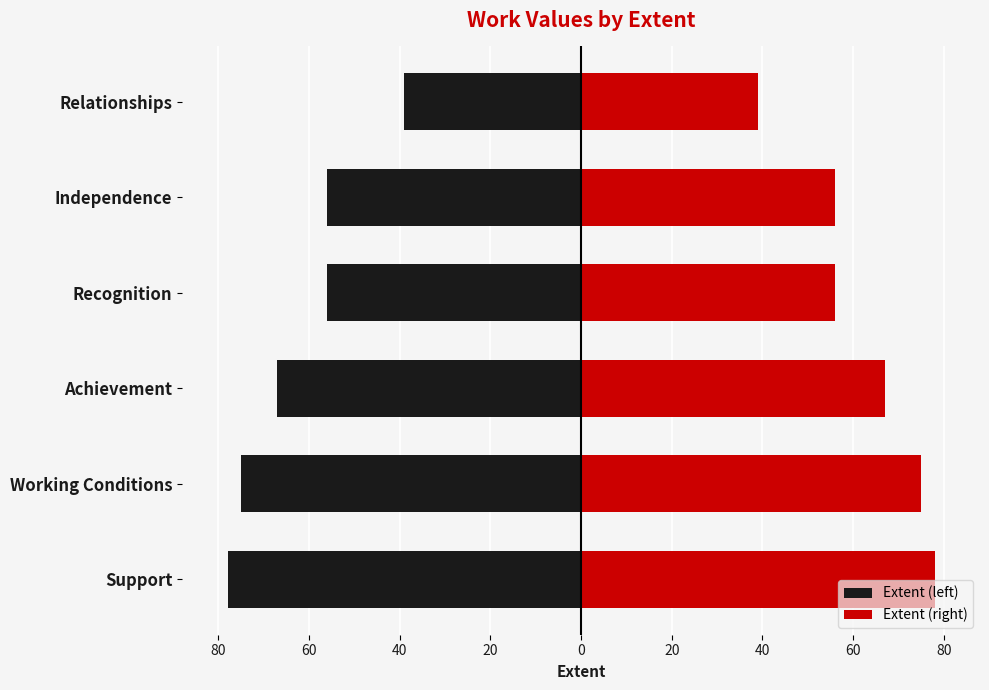

What is the lowest value of the Extent (right) series?

39